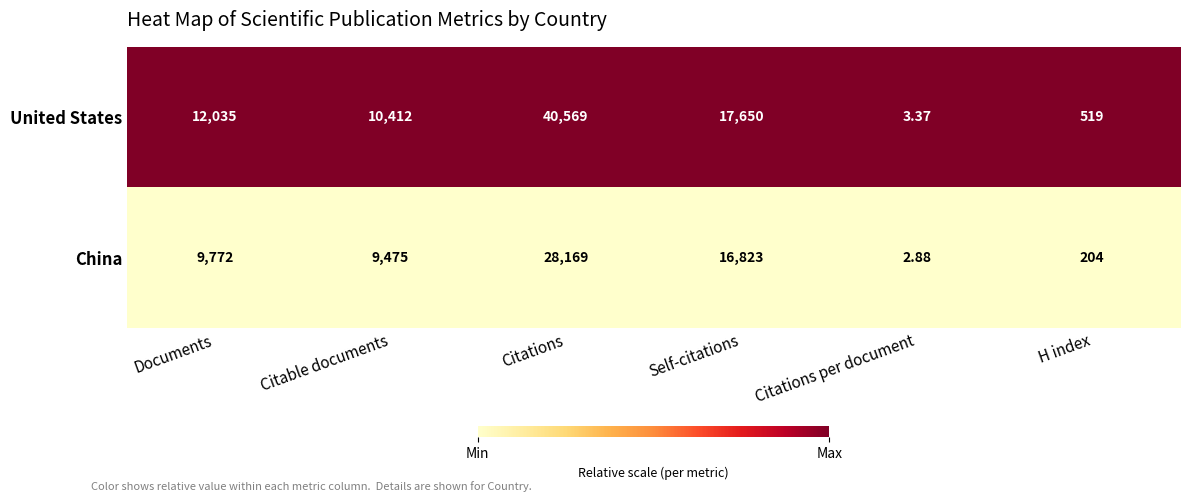

What is the total value across all series at Citations?

68738.0